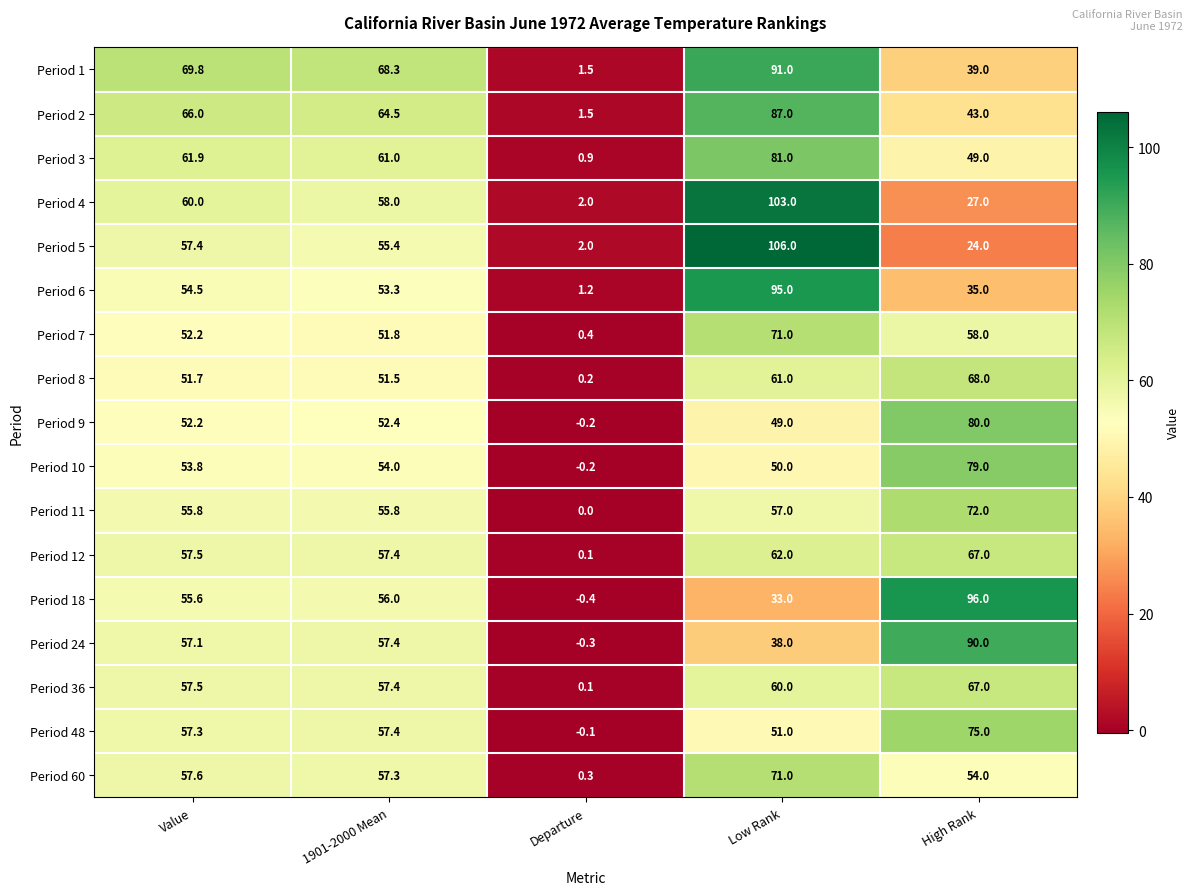

Which category has the lowest value in the Period 24 series?

Departure